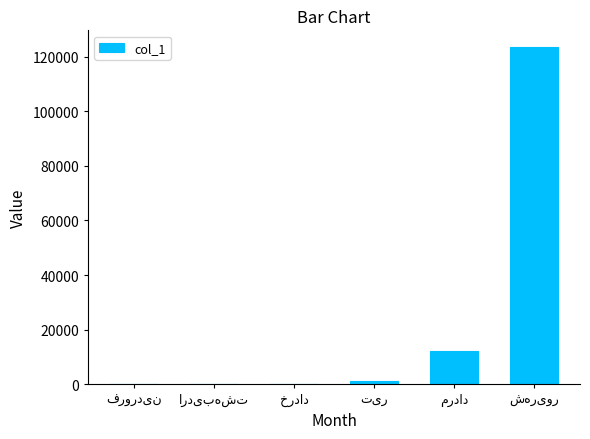

What is the sum of all values?

137171